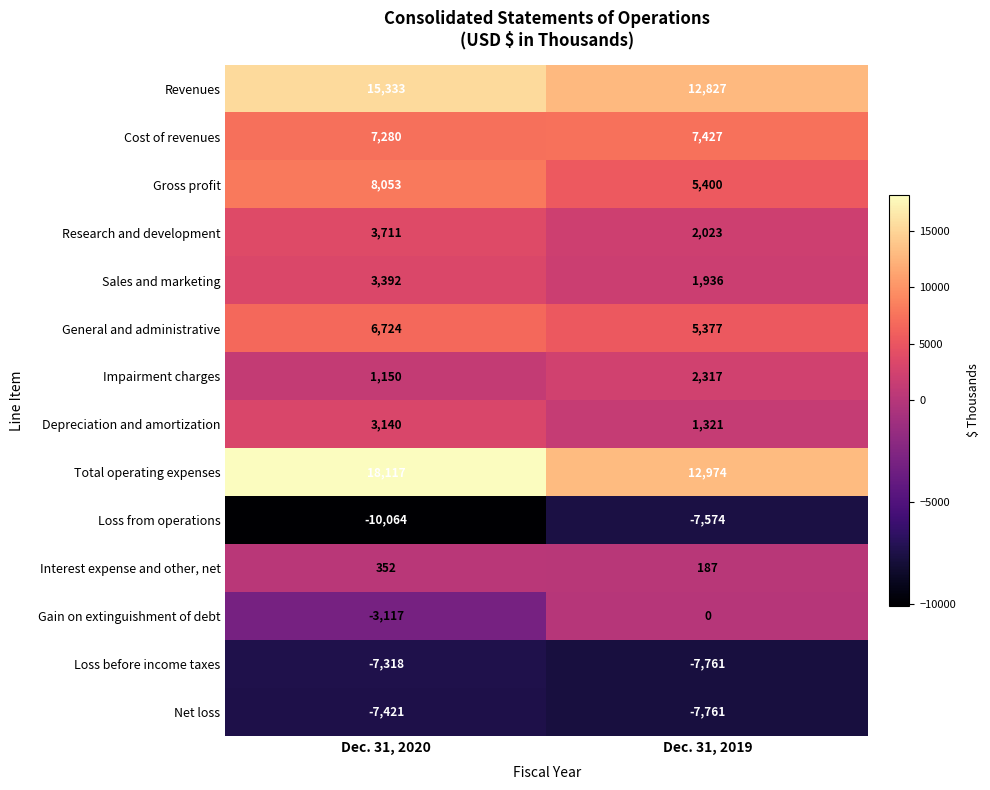

Reading left to right, what are all the values shown in this chart?

Revenues: Dec. 31, 2020=15333	Dec. 31, 2019=12827
Cost of revenues: Dec. 31, 2020=7280	Dec. 31, 2019=7427
Gross profit: Dec. 31, 2020=8053	Dec. 31, 2019=5400
Research and development: Dec. 31, 2020=3711	Dec. 31, 2019=2023
Sales and marketing: Dec. 31, 2020=3392	Dec. 31, 2019=1936
General and administrative: Dec. 31, 2020=6724	Dec. 31, 2019=5377
Impairment charges: Dec. 31, 2020=1150	Dec. 31, 2019=2317
Depreciation and amortization: Dec. 31, 2020=3140	Dec. 31, 2019=1321
Total operating expenses: Dec. 31, 2020=18117	Dec. 31, 2019=12974
Loss from operations: Dec. 31, 2020=-10064	Dec. 31, 2019=-7574
Interest expense and other, net: Dec. 31, 2020=352	Dec. 31, 2019=187
Gain on extinguishment of debt: Dec. 31, 2020=-3117	Dec. 31, 2019=0
Loss before income taxes: Dec. 31, 2020=-7318	Dec. 31, 2019=-7761
Net loss: Dec. 31, 2020=-7421	Dec. 31, 2019=-7761